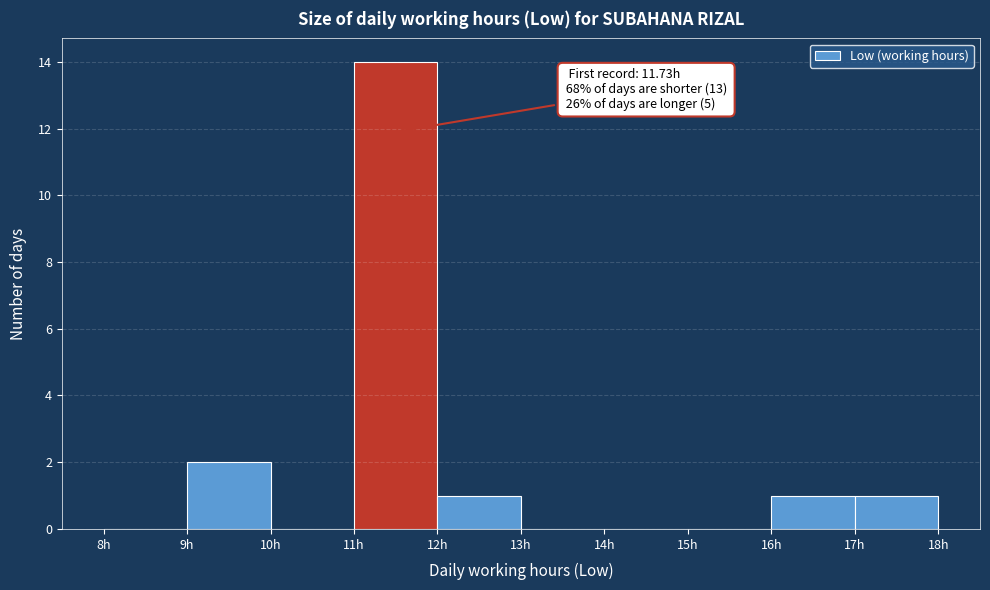

Over which range of the x-axis is the bar tallest?

11 to 12